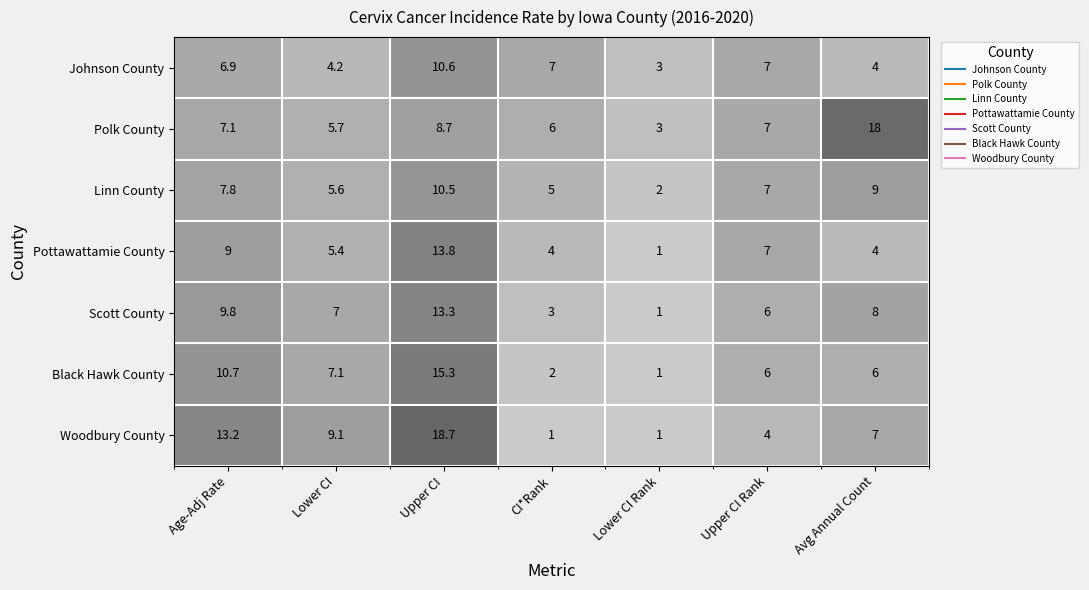

At Lower CI, list the series in order from largest to smallest.

Woodbury County, Black Hawk County, Scott County, Polk County, Linn County, Pottawattamie County, Johnson County